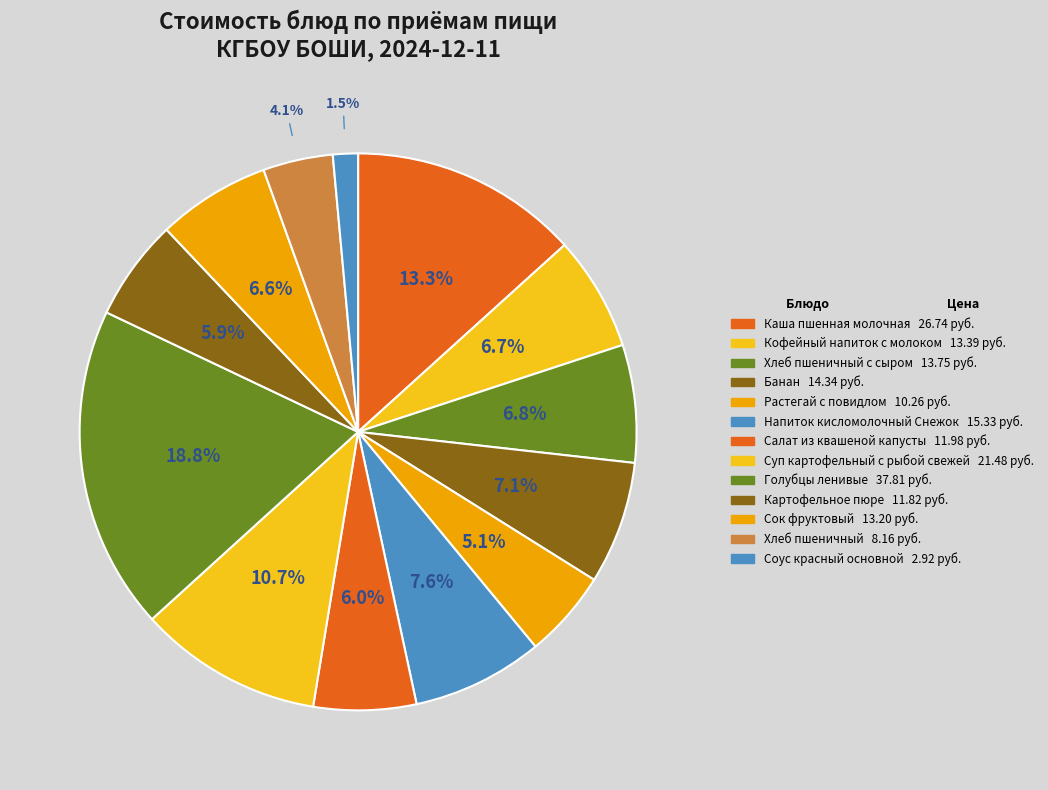

How many slices are in this pie chart?

13